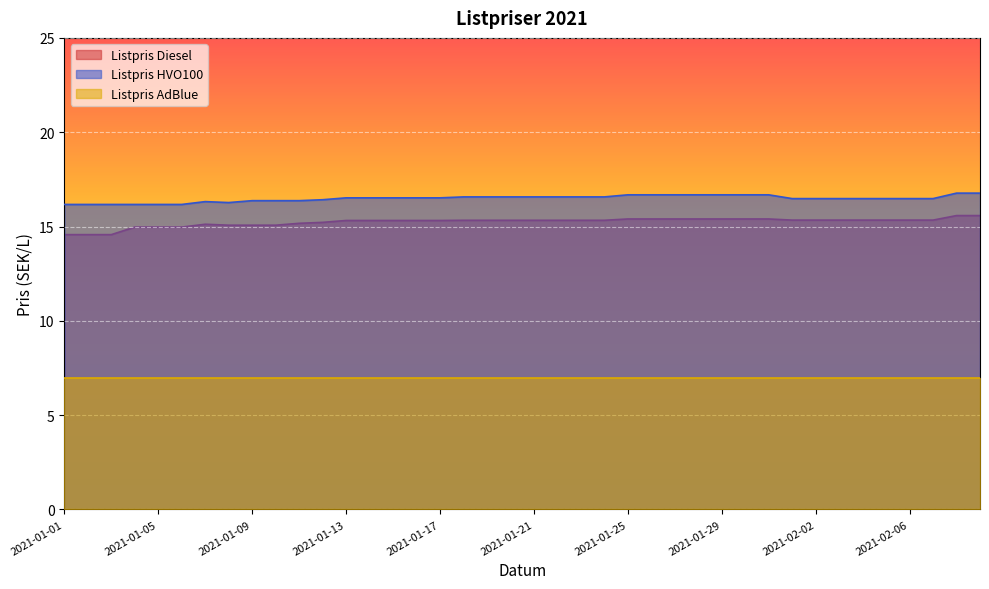

What is the average value of the Listpris HVO100 series?

16.5